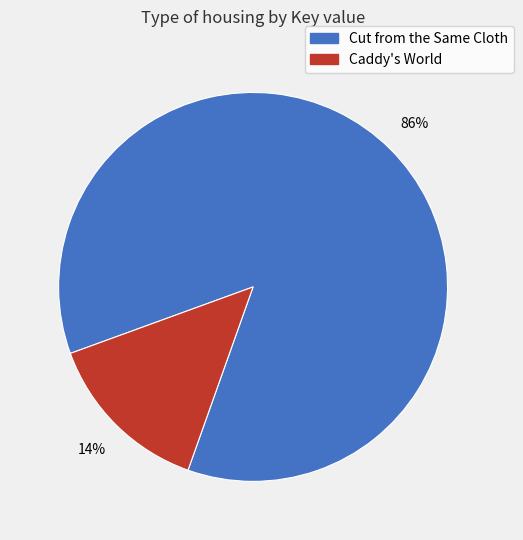

Is there a majority slice in this chart?

Yes